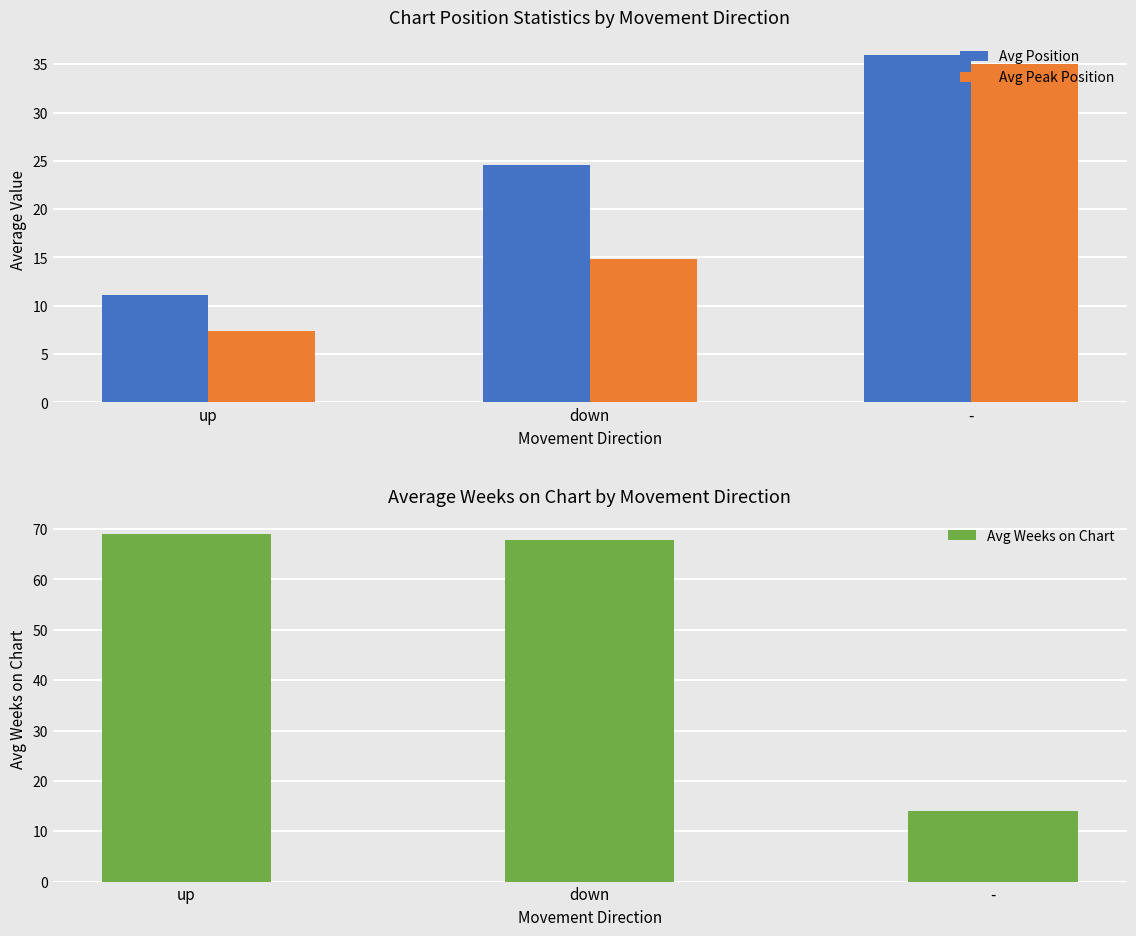

Which category has the lowest value in the Avg Weeks on Chart series?

-